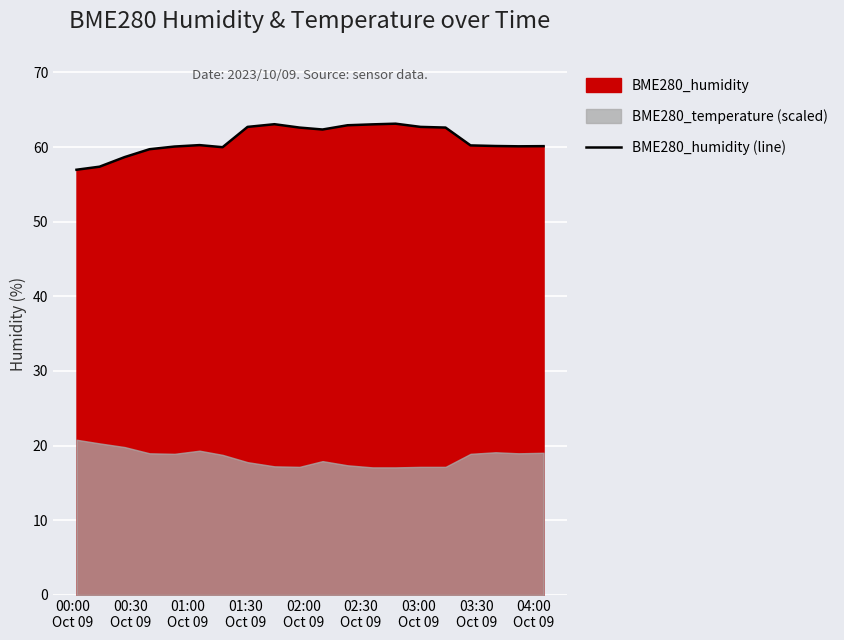

Reading left to right, extract all data points from this chart.

57.0	57.4	58.6	59.7	60.1	60.3	60.0	62.7	63.1	62.6	62.4	62.9	63.0	63.1	62.7	62.6	60.2	60.1	60.1	60.1